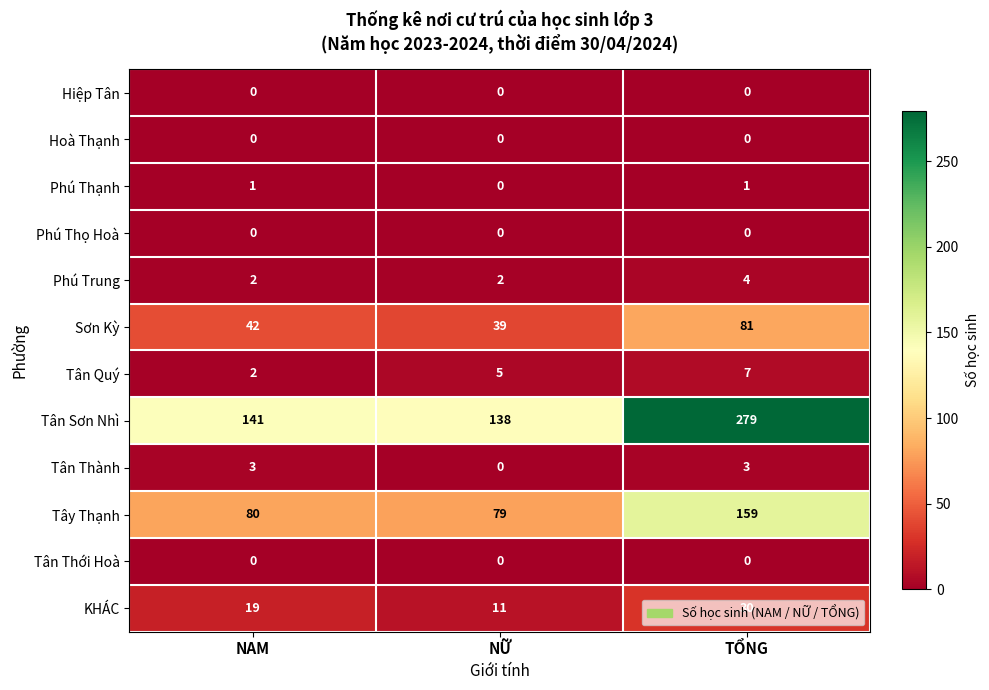

How many data points does each series have?

3